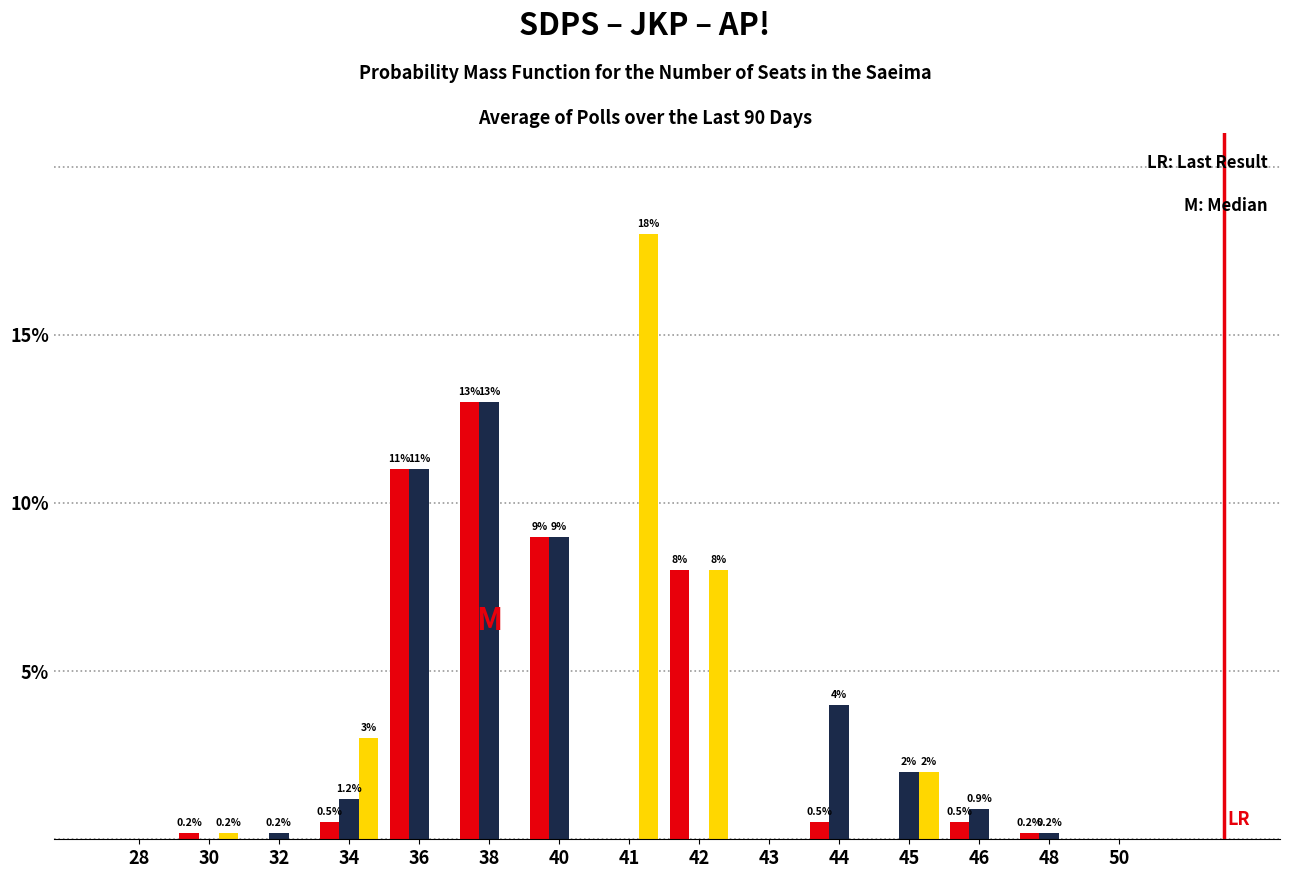

At which category is the sum across all series the highest?

38